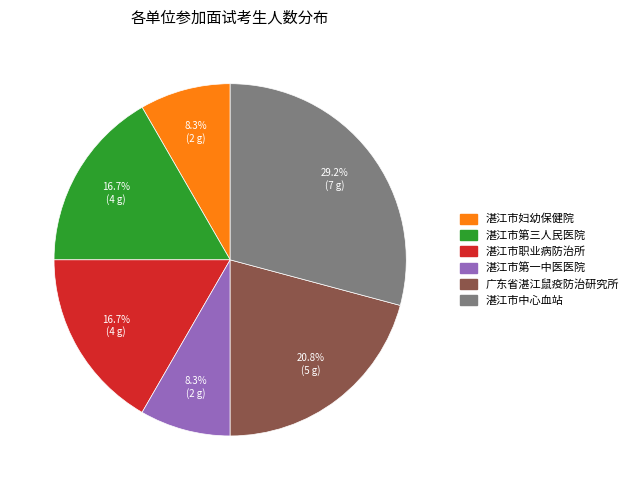

What is the largest slice in the pie chart?

湛江市中心血站